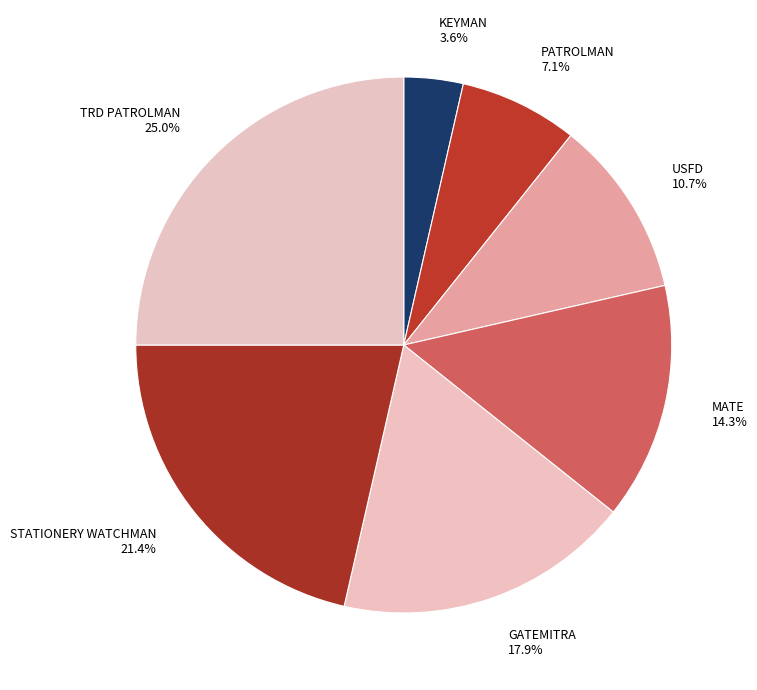

Combined, what portion of the pie is TRD PATROLMAN and KEYMAN?

28.6%